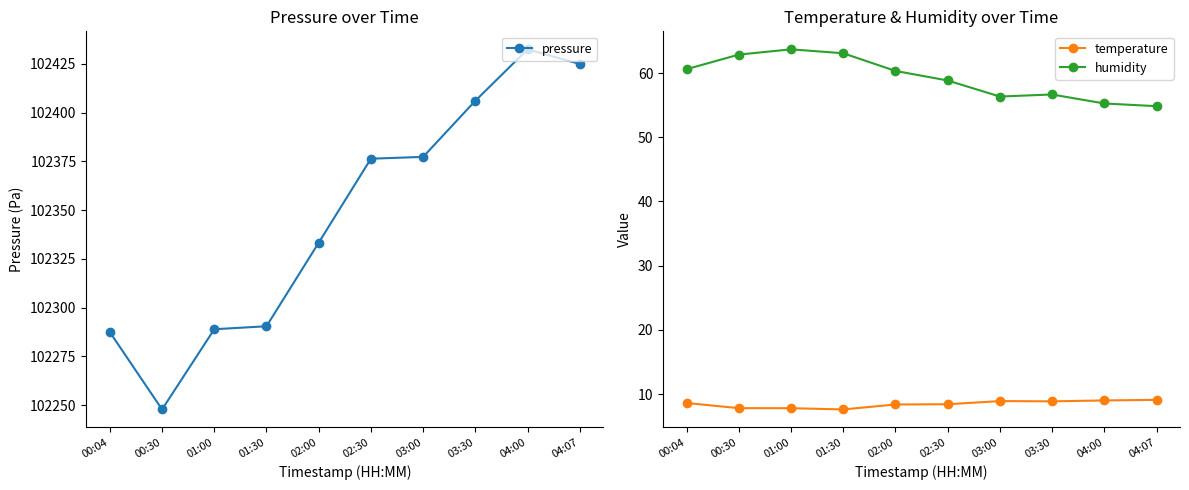

In pressure, how many points are lower than both neighbors (excluding endpoints)?

1